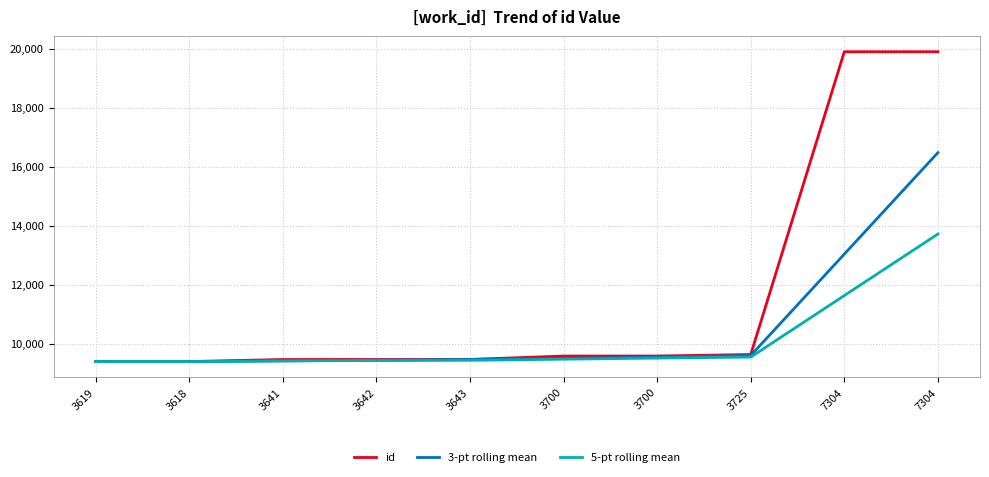

Reading left to right, transcribe all the data shown in this chart.

id: 9392.0	9394.0	9464.0	9465.0	9466.0	9581.0	9582.0	9633.0	19894.0	19895.0
3-pt rolling mean: 9392.0	9393.0	9416.7	9441.0	9465.0	9504.0	9543.0	9598.7	13036.3	16474.0
5-pt rolling mean: 9392.0	9393.0	9416.7	9428.8	9436.2	9474.0	9511.6	9545.4	11631.2	13717.0